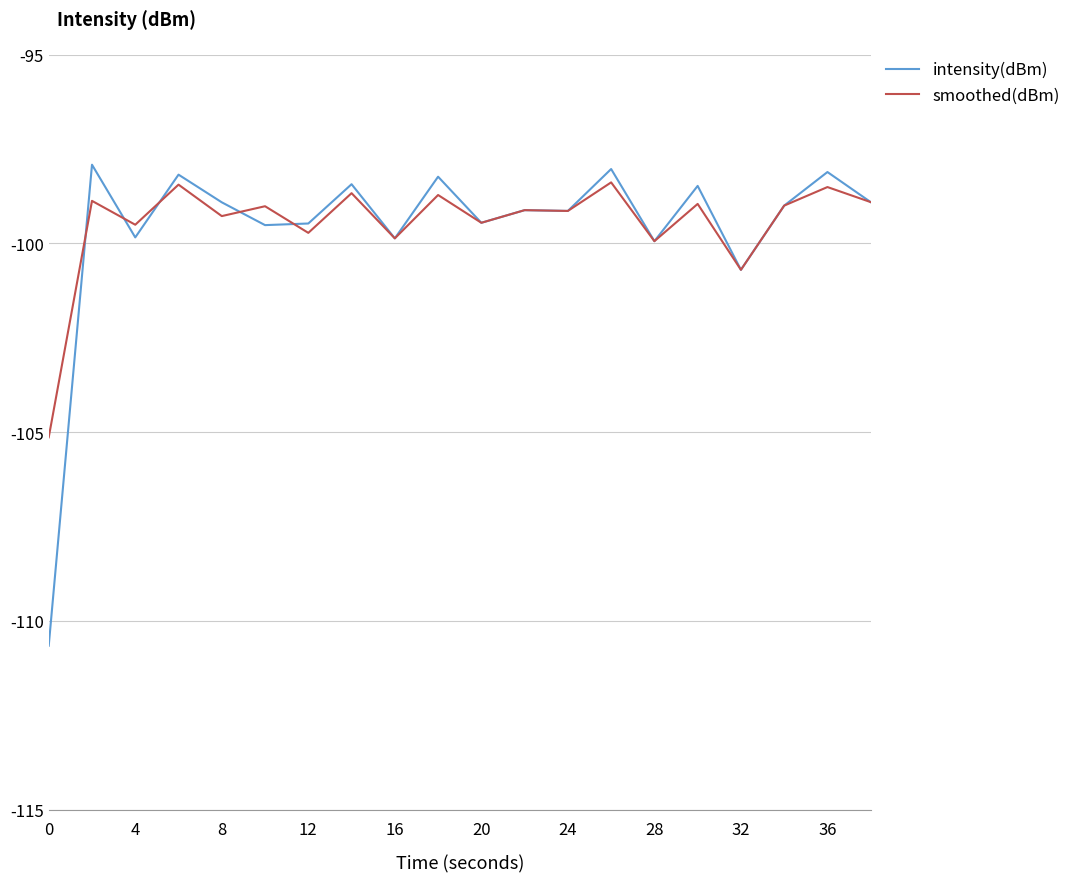

What is the highest value of the intensity(dBm) series?

-97.9